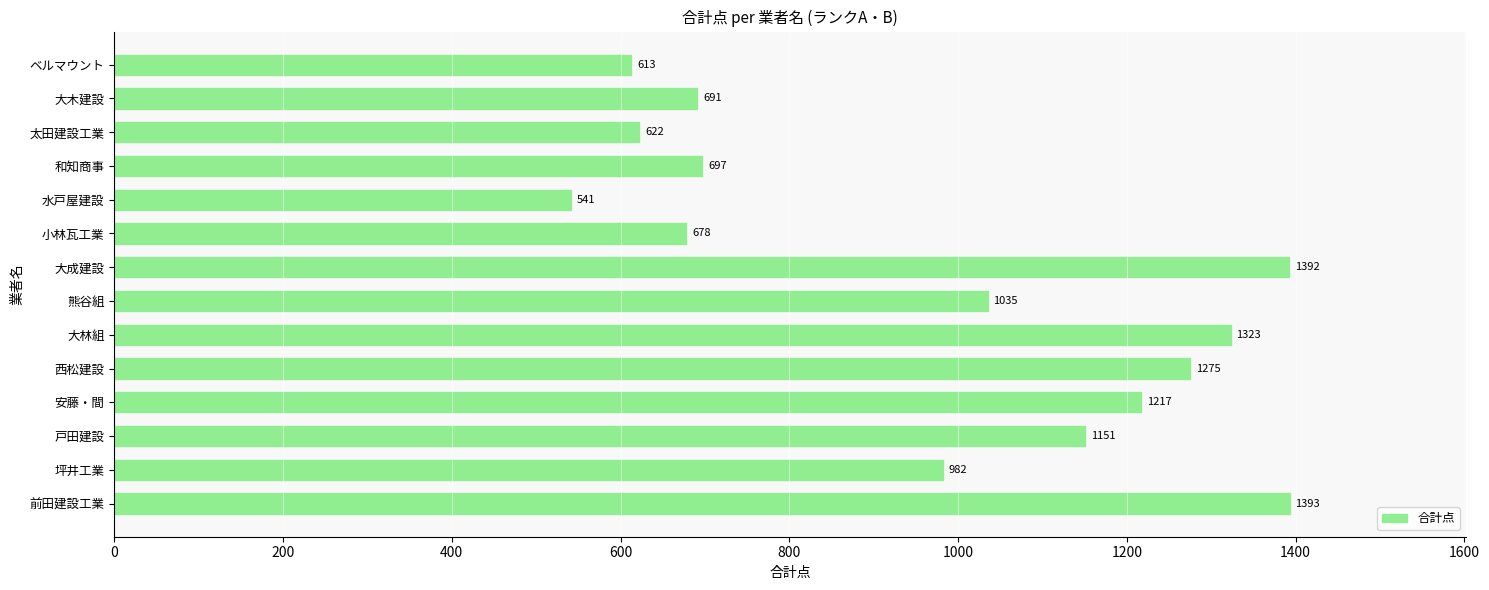

What is the change in value from 熊谷組 to 和知商事?

-338